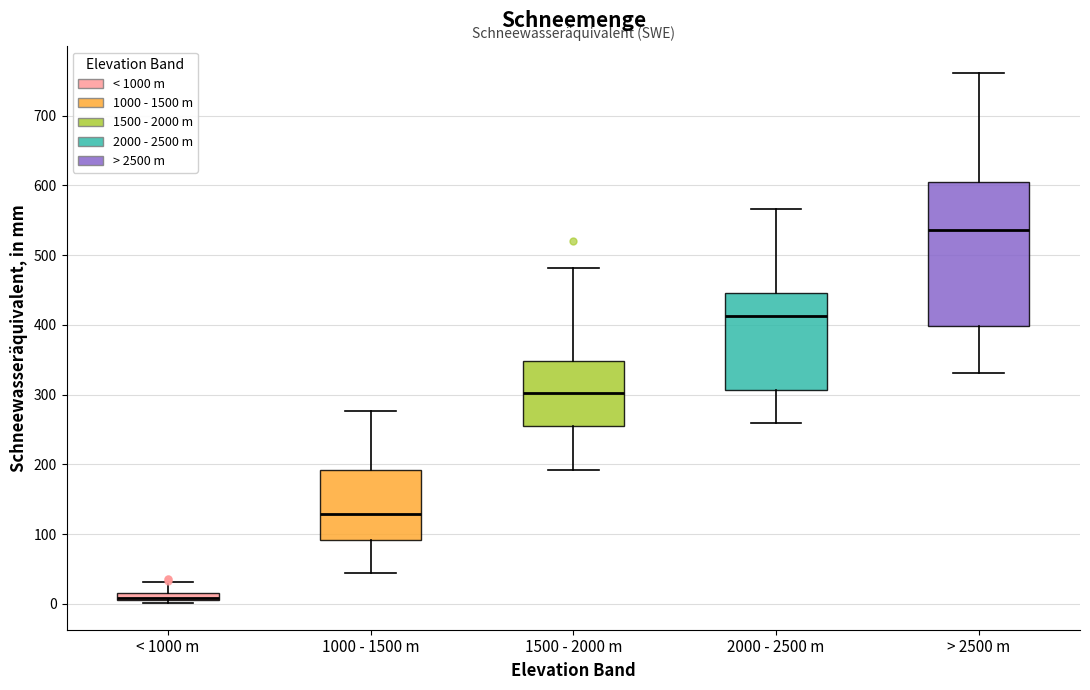

Which box's median line is the highest?

> 2500 m